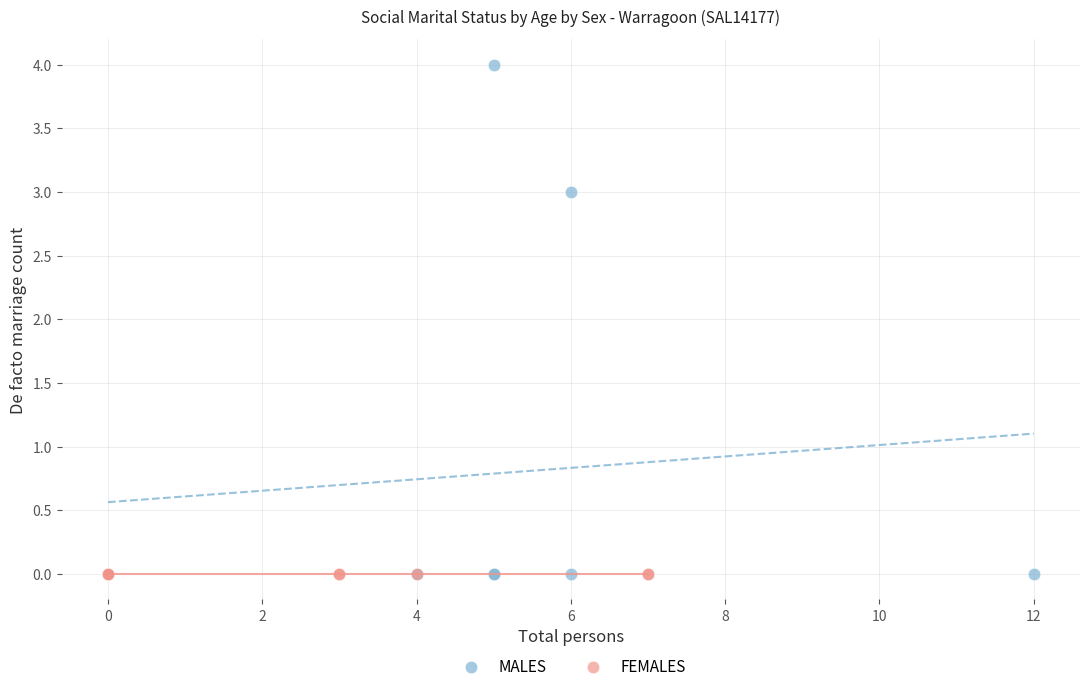

Which series contains the highest Y value?

MALES